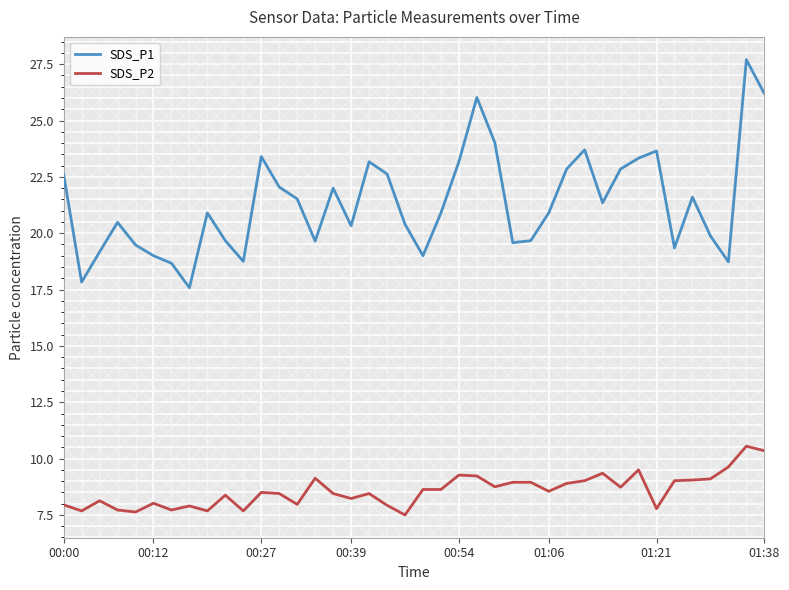

How many interior local peaks does the SDS_P1 series have?

10